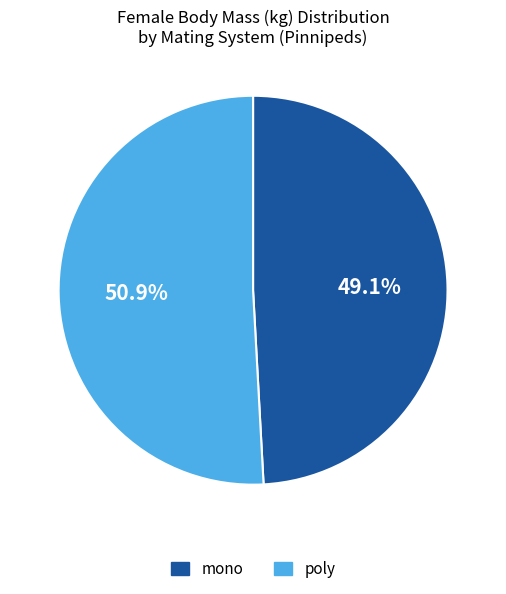

How many segments does this pie chart have?

2